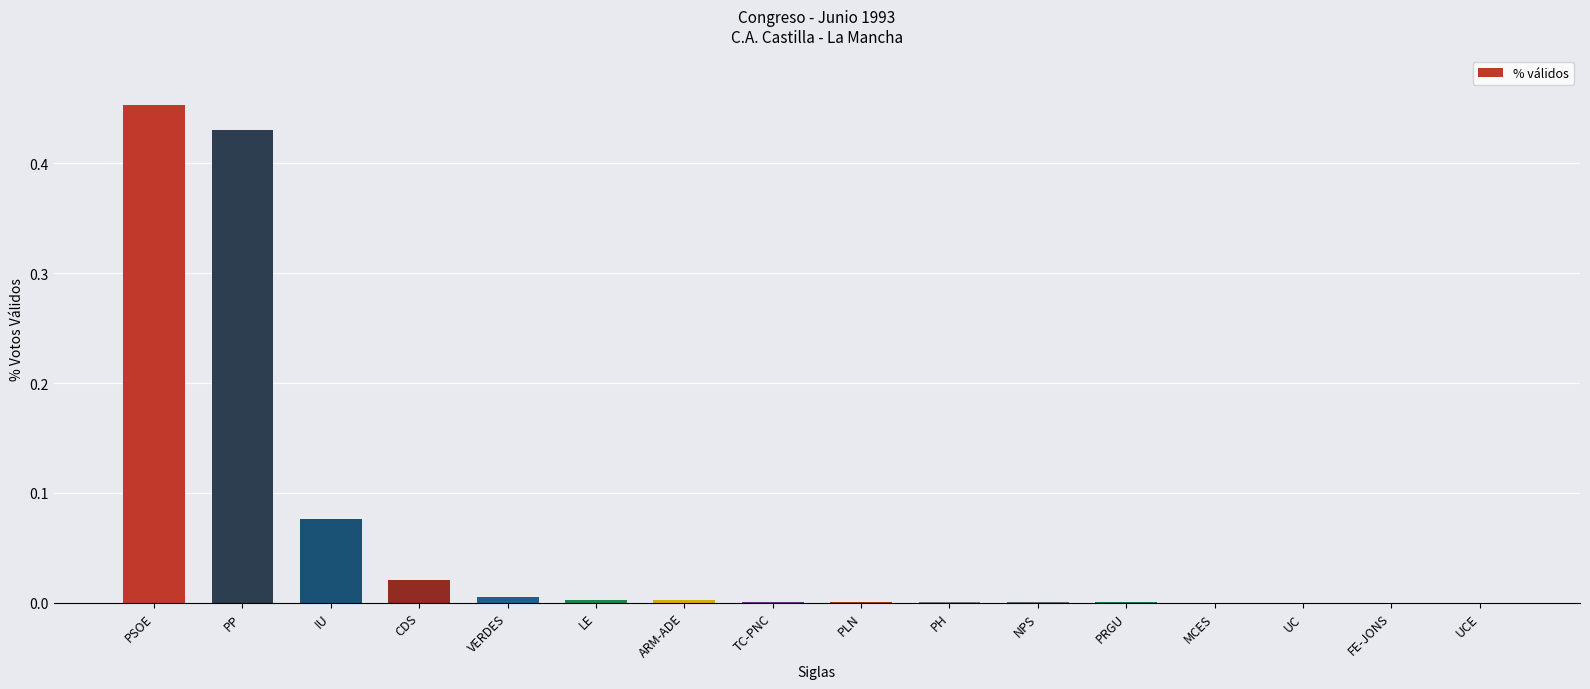

True or false: the data shows 0.0 at VERDES.

True